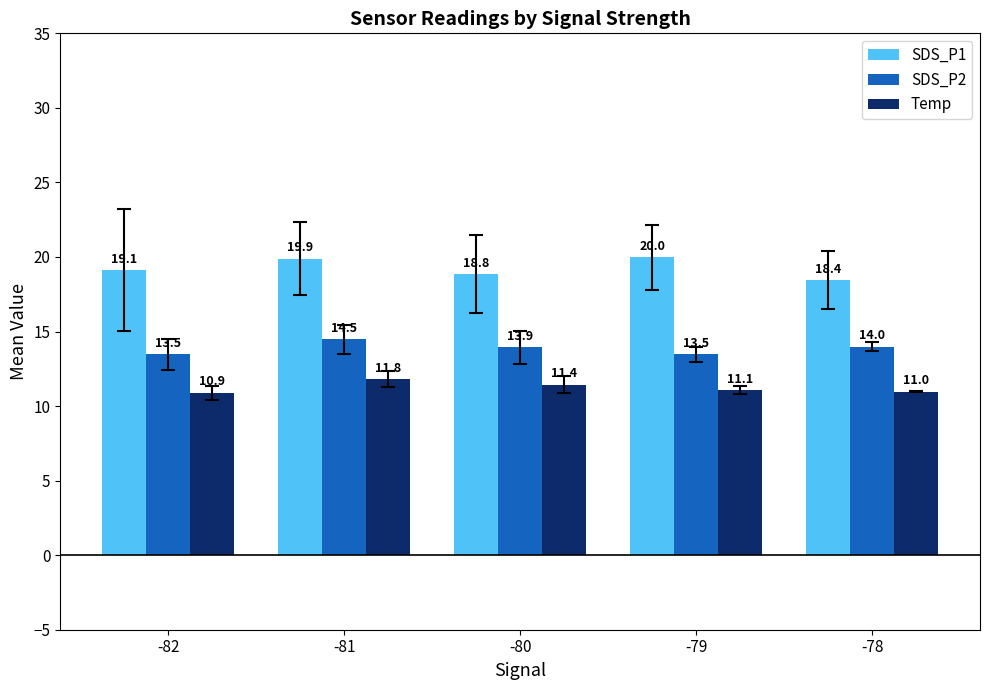

Reading left to right, what are all the values shown in this chart?

SDS_P1: 19.1	19.9	18.8	20.0	18.4
SDS_P2: 13.5	14.5	13.9	13.5	14.0
Temp: 10.9	11.8	11.4	11.1	11.0